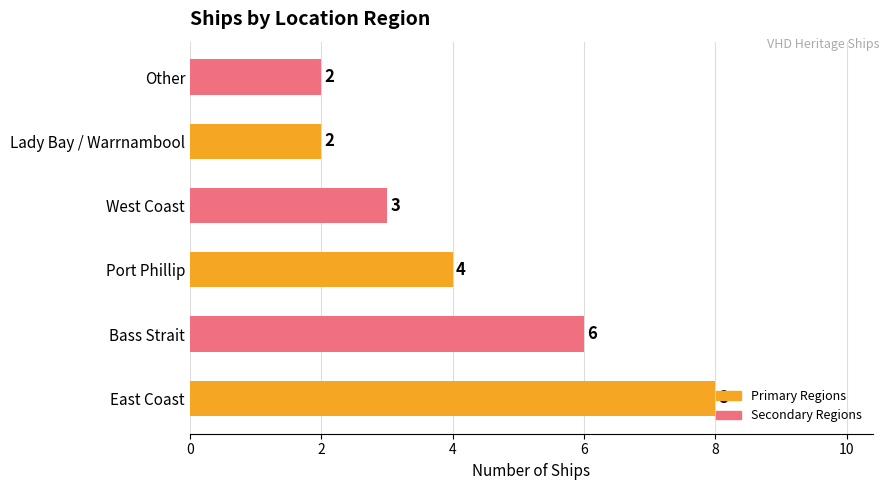

Between Bass Strait and Other, which is larger?

Bass Strait